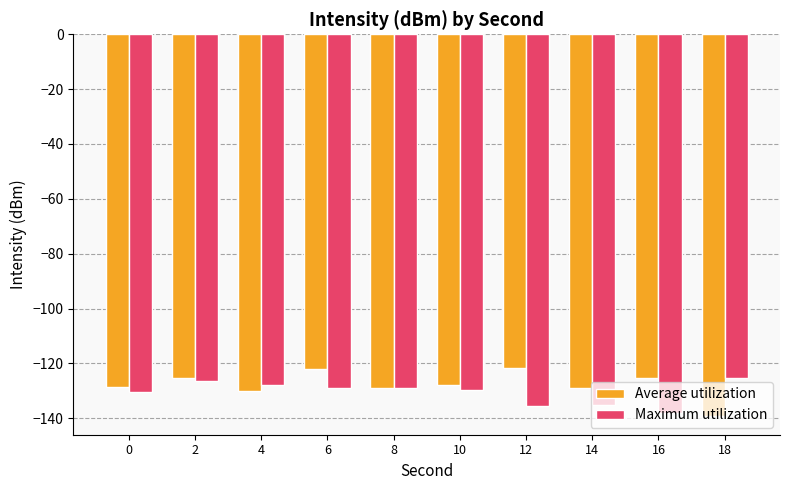

What is the value of the Maximum utilization bar at the 1st from the left?

-130.5